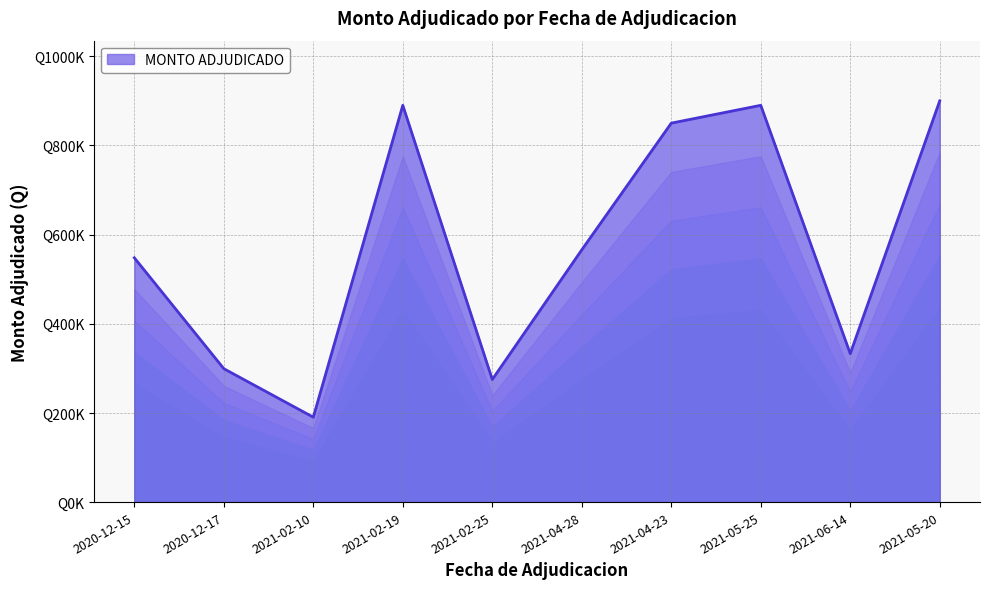

What is the change in value from 2020-12-15 to 2021-02-10?

-357572.0